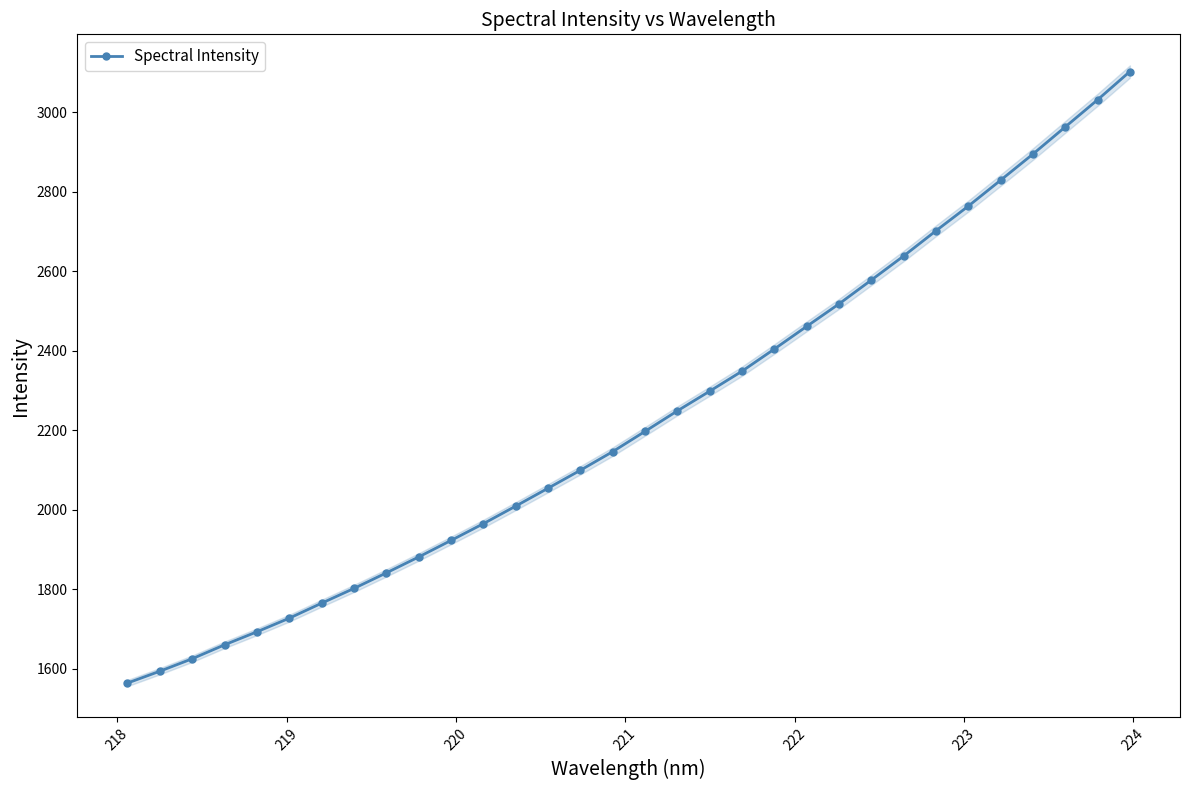

True or false: Spectral Intensity has more than 2 interior local peaks.

False